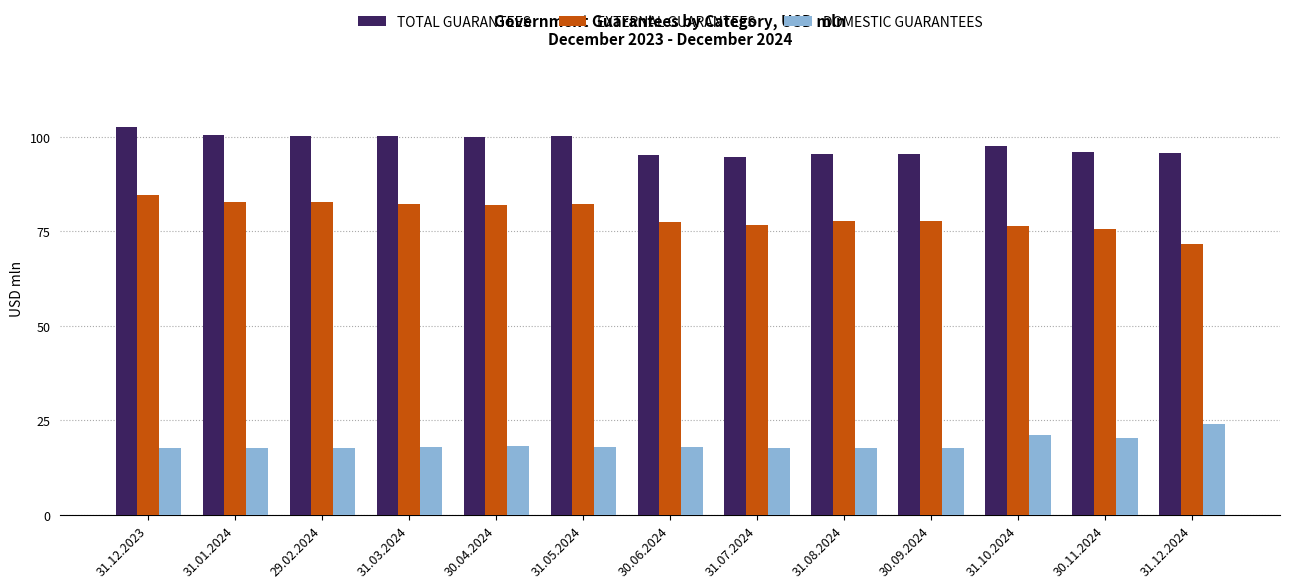

Between 30.04.2024 and 31.07.2024, which series saw the biggest shift?

TOTAL GUARANTEES